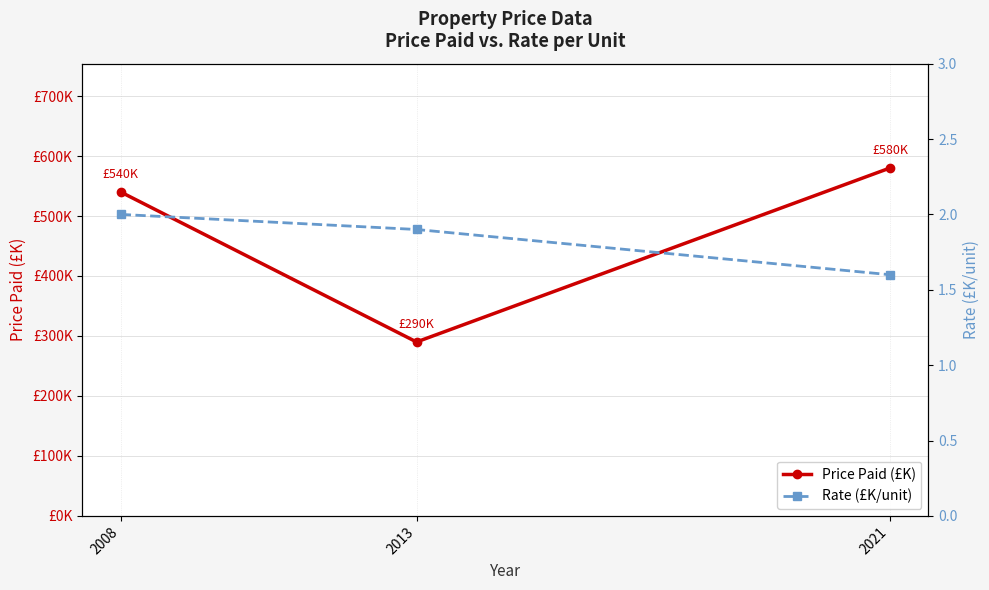

Count the Rate (£K/unit) values in the range 1 to 2.

3